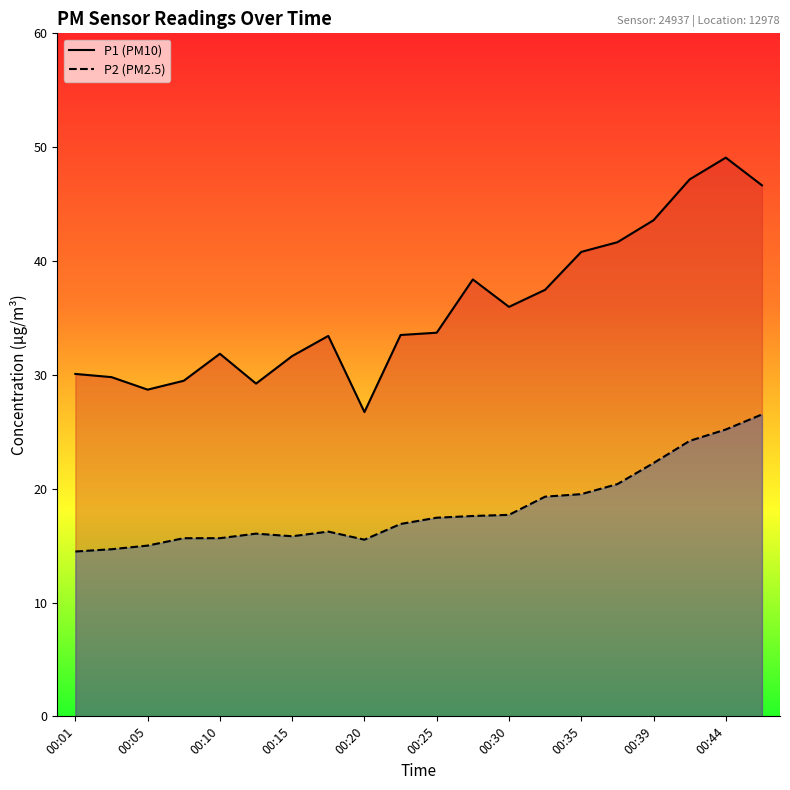

Where is P1 nearest to the value 37?

00:32